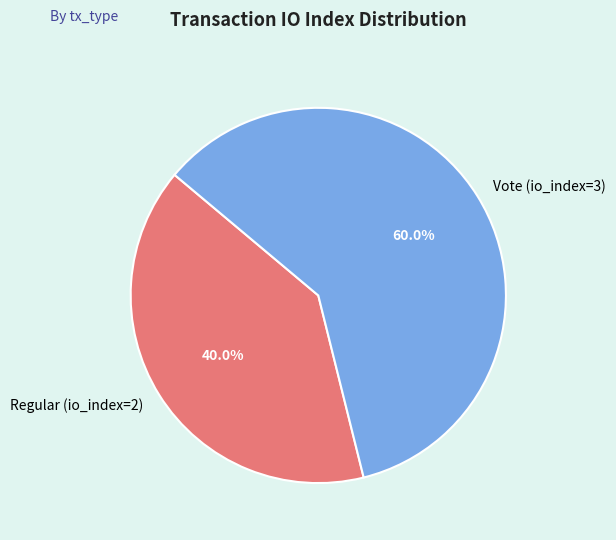

To the nearest percent, what portion does Vote (io_index=3) represent?

60%